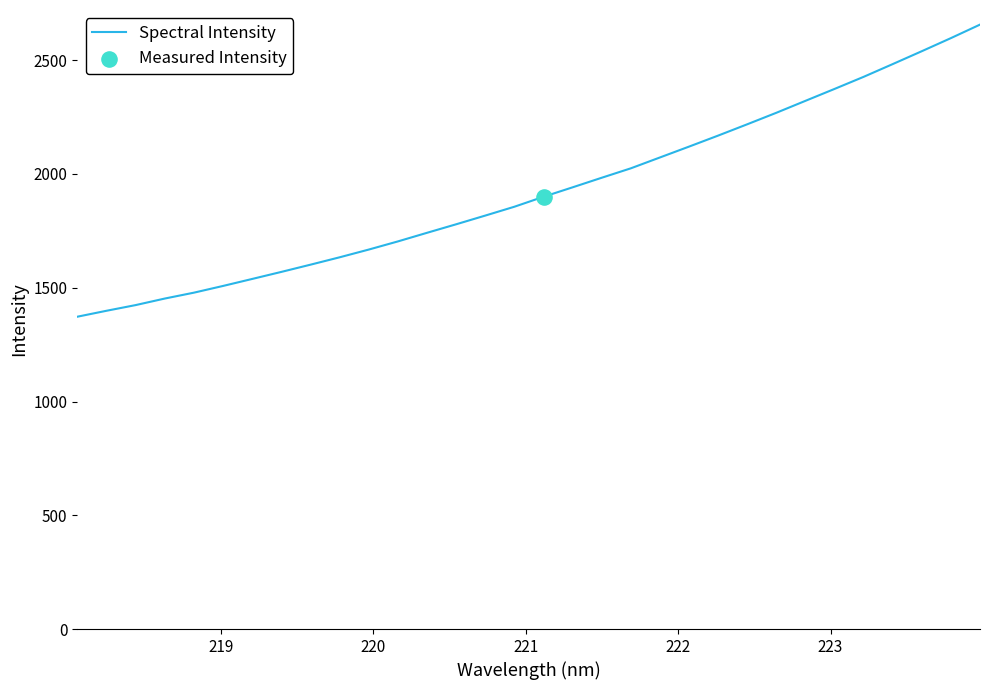

What is the maximum value shown in the chart?

2656.5